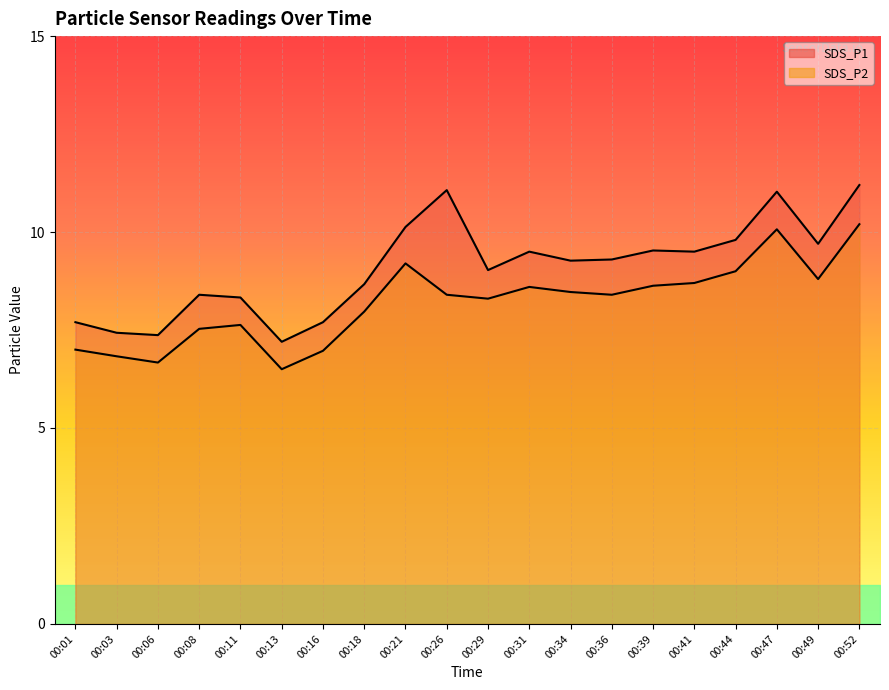

Is it true that SDS_P2 equals 8.7 at 00:41?

True